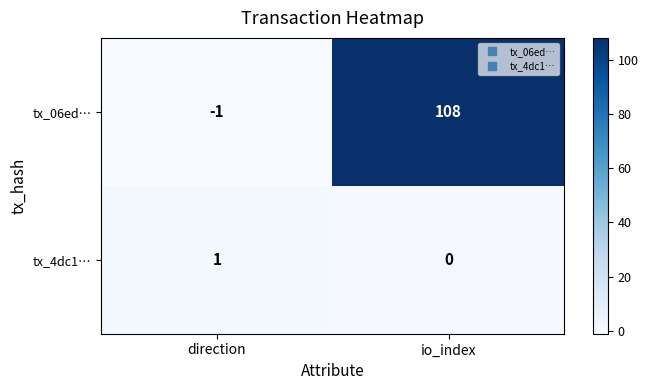

What is the difference between the highest and lowest values at direction?

2